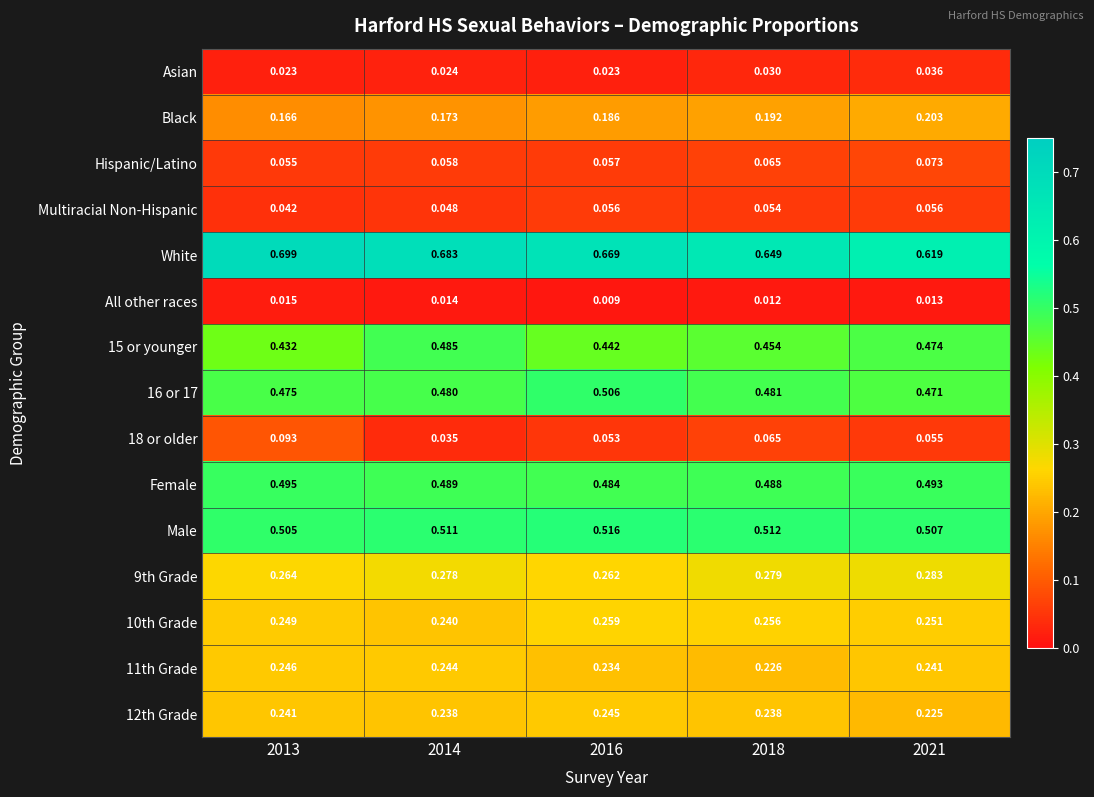

Which series has the largest total across all categories?

White